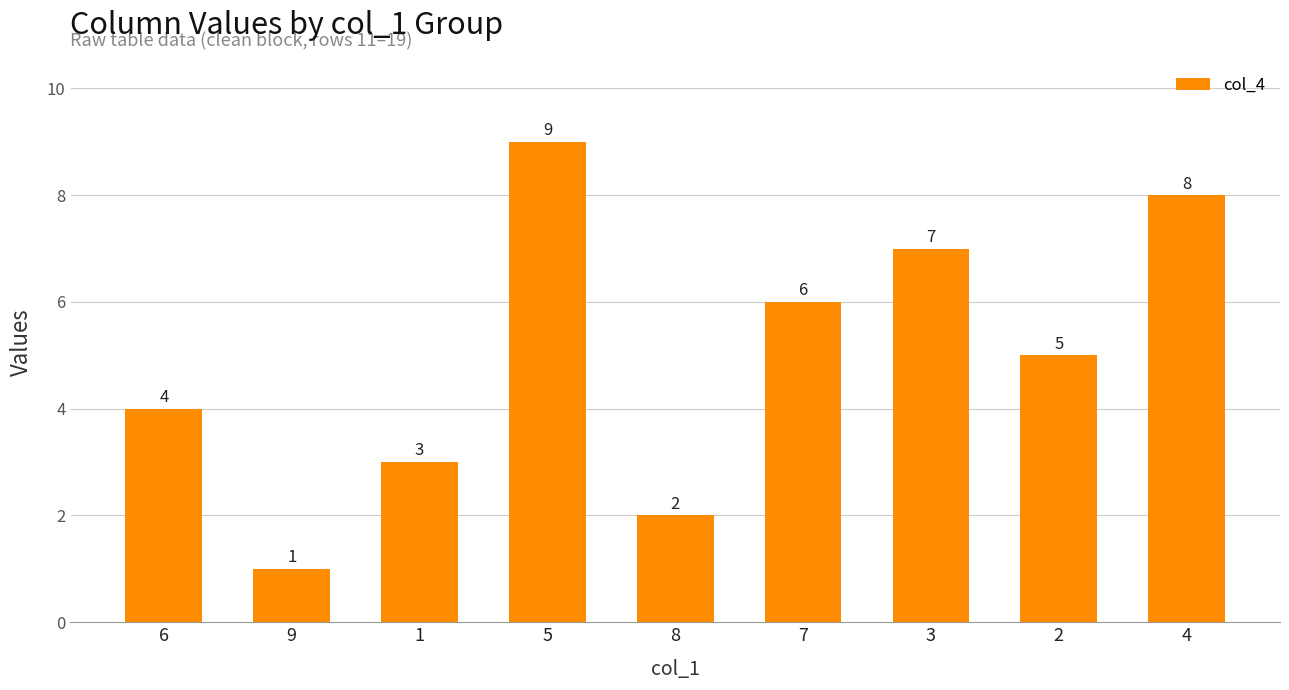

What is the smallest value displayed?

1